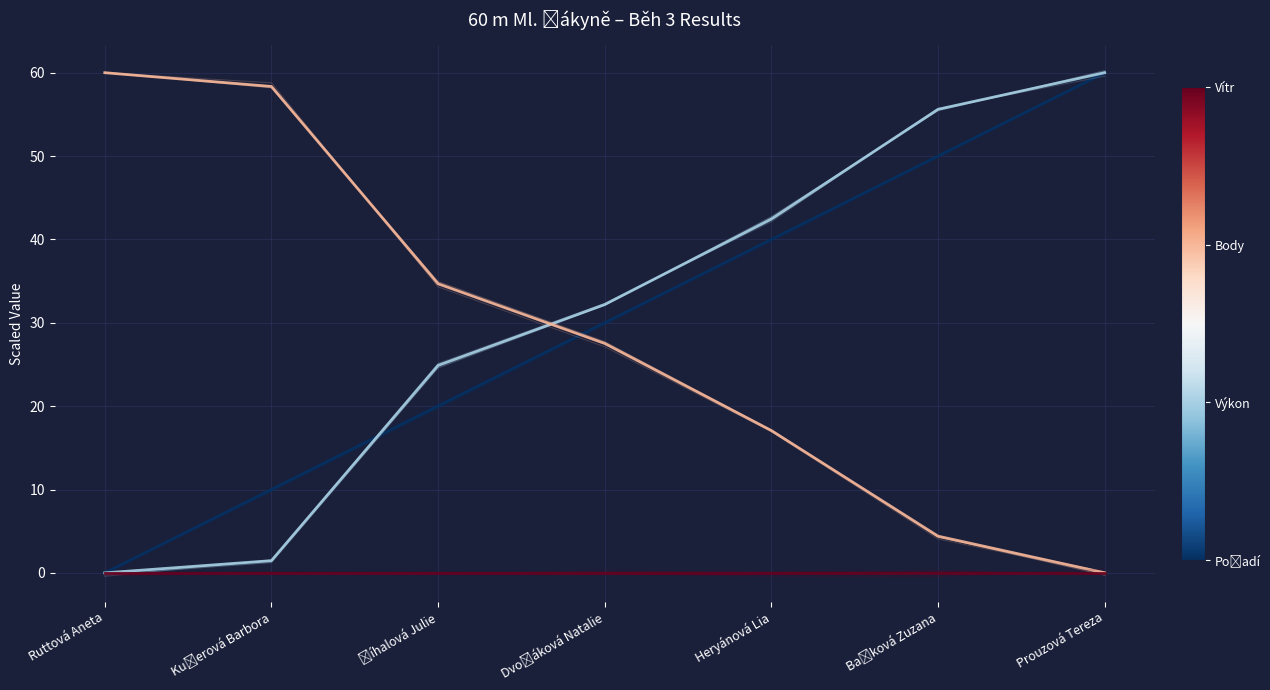

The value of Body at Ruttová Aneta is 15.8. True or false?

False